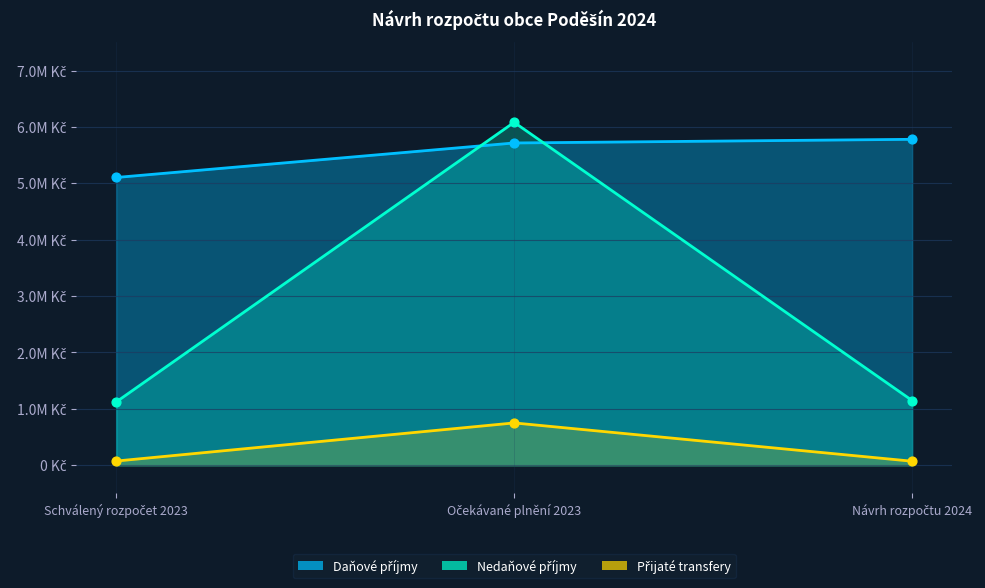

Which series has the largest Y range (max minus min)?

Nedaňové příjmy